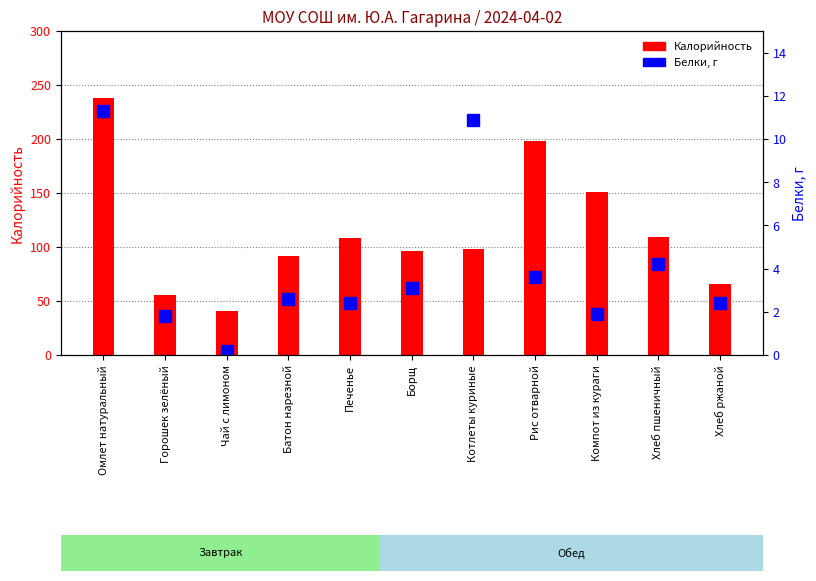

Reading left to right, what are all the values shown in this chart?

Калорийность: 238.0	55.2	41.0	92.0	108.0	96.0	98.3	198.0	151.0	109.6	66.0
Белки: 11.3	1.8	0.2	2.6	2.4	3.1	10.9	3.6	1.9	4.2	2.4